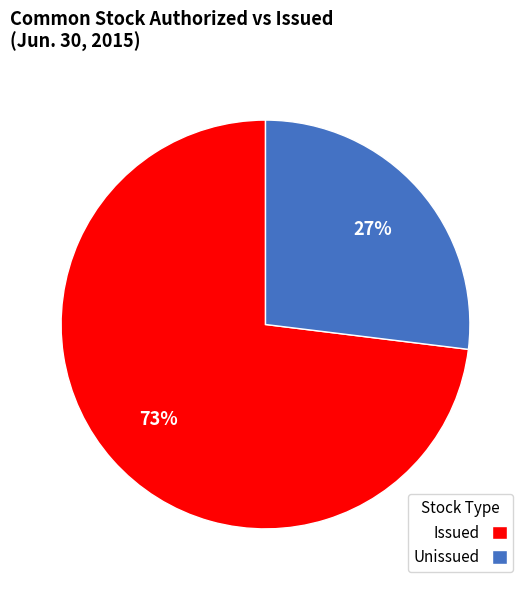

Count the number of slices in the pie.

2